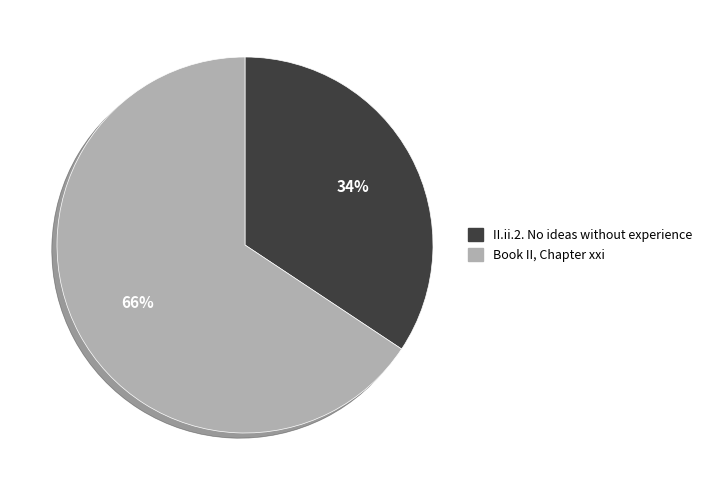

Which category accounts for the majority?

Book II, Chapter xxi